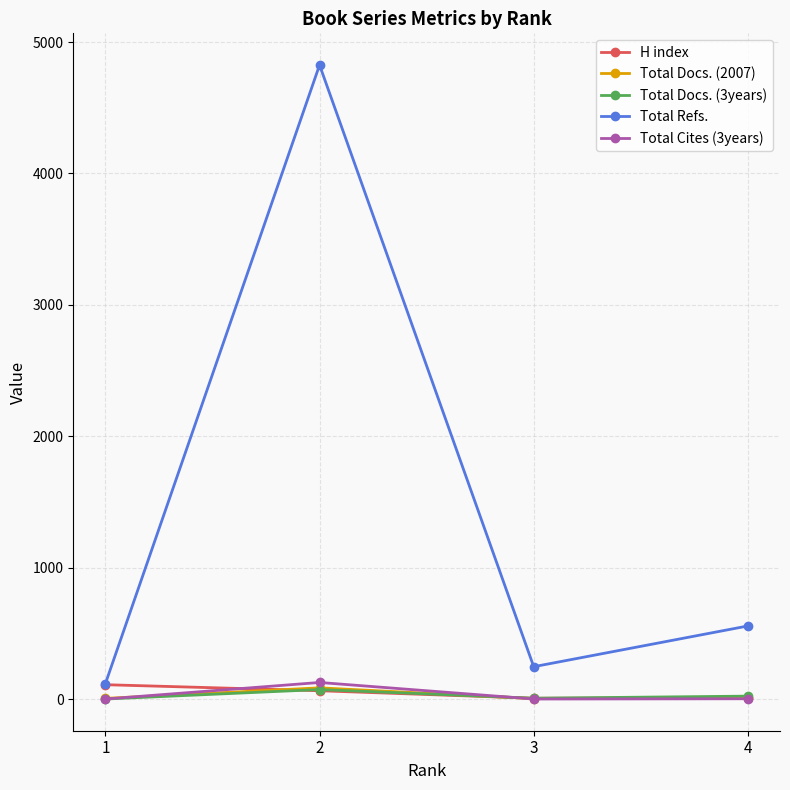

The value of Total Refs. at 3 is 433. True or false?

False